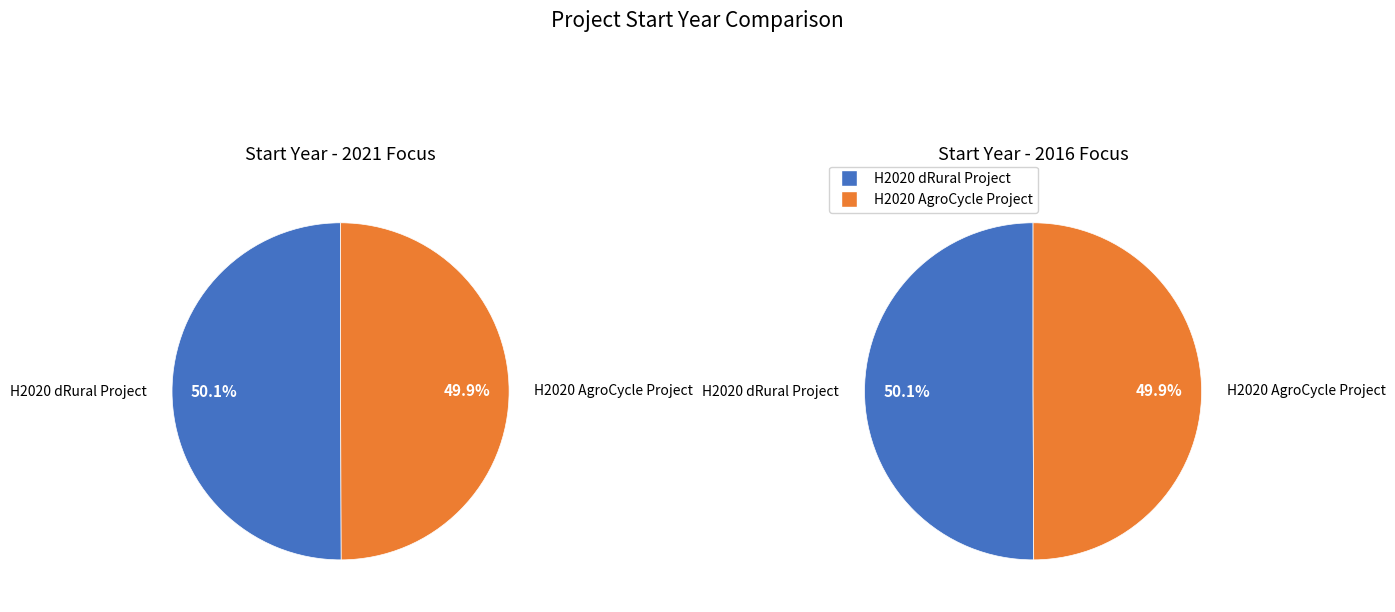

The H2020 dRural Project slice represents 50% of the pie. True or false?

True